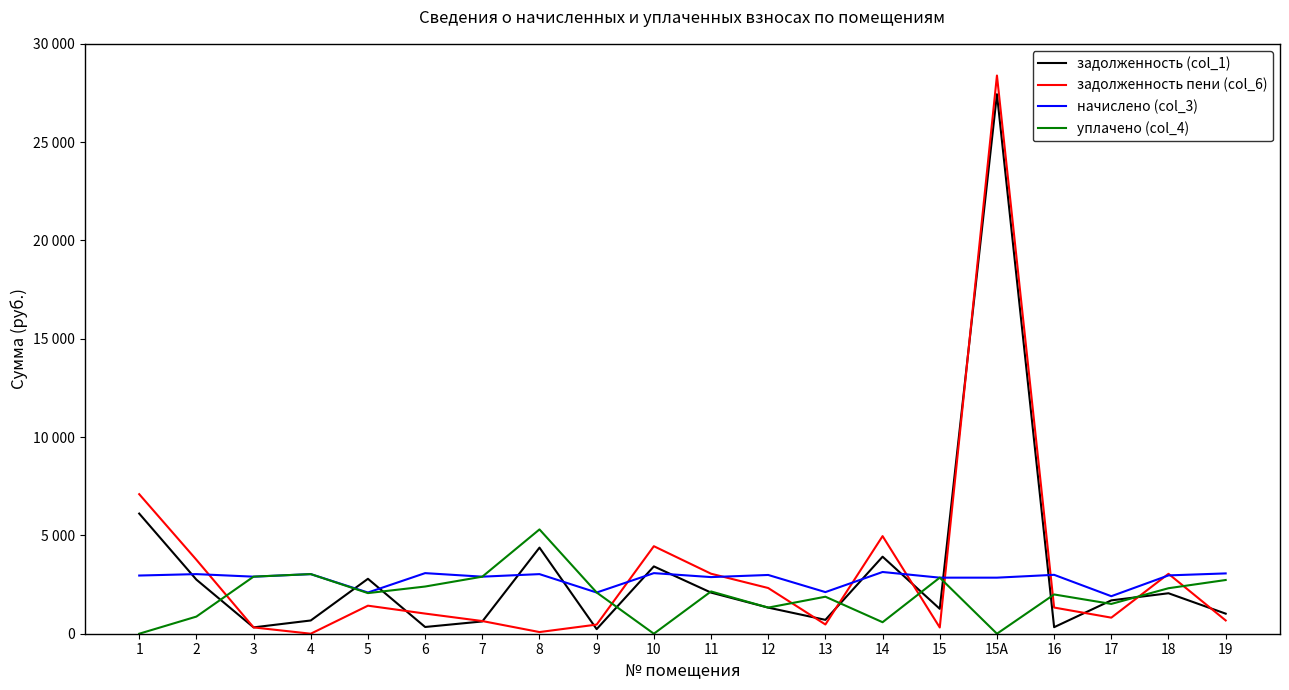

Reading left to right, list all the values displayed in this chart.

задолженность (col_1): 6110.6	2750.8	322.4	673.6	2793.6	342.4	624.1	4378.4	232.8	3424.0	2091.9	1328.0	705.6	3917.2	1265.9	27438.0	332.8	1696.0	2058.4	1020.6
задолженность пени (col_6): 7097.1	3761.2	320.9	0.0	1426.2	1024.3	644.8	84.6	464.6	4451.2	3051.9	2324.0	469.6	4963.6	316.8	28388.4	1331.2	816.9	3047.2	676.1
начислено (col_3): 2959.2	3031.2	2901.6	3031.2	2095.2	3081.6	2901.6	3031.2	2095.2	3081.6	2880.0	2988.0	2116.8	3139.2	2851.2	2851.2	2995.2	1908.0	2966.4	3067.2
уплачено (col_4): 0.0	871.4	2903.1	3032.7	2065.8	2399.7	2901.6	5304.2	2096.2	0.0	2150.2	1328.0	1882.3	585.4	2853.3	0.0	1996.8	1515.1	2314.0	2731.9